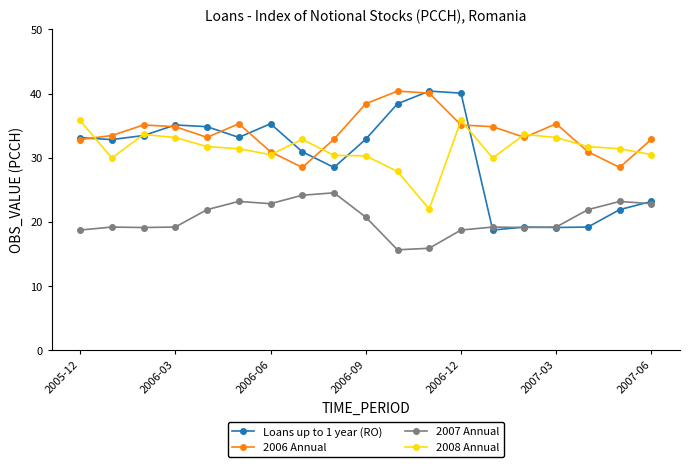

Count the number of data series in this chart.

4